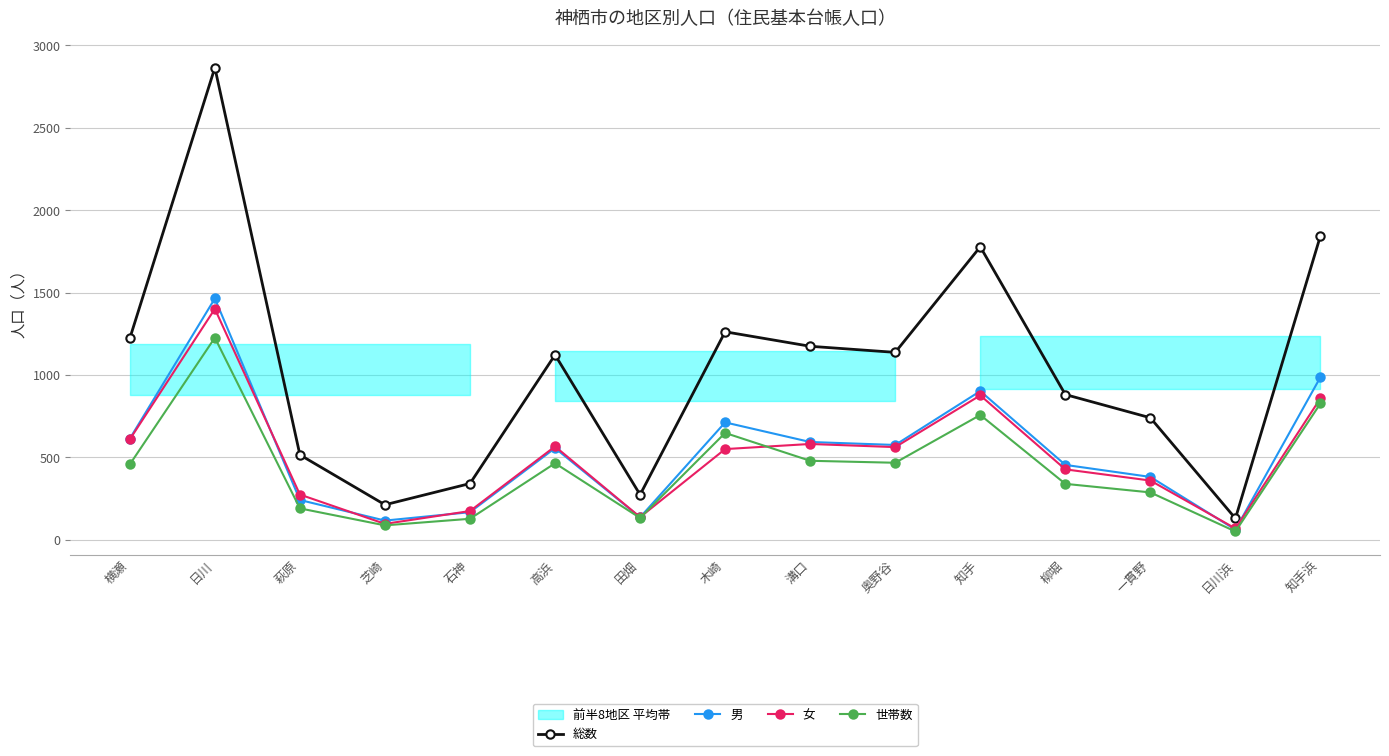

At which category does 男 reach its first local peak?

日川